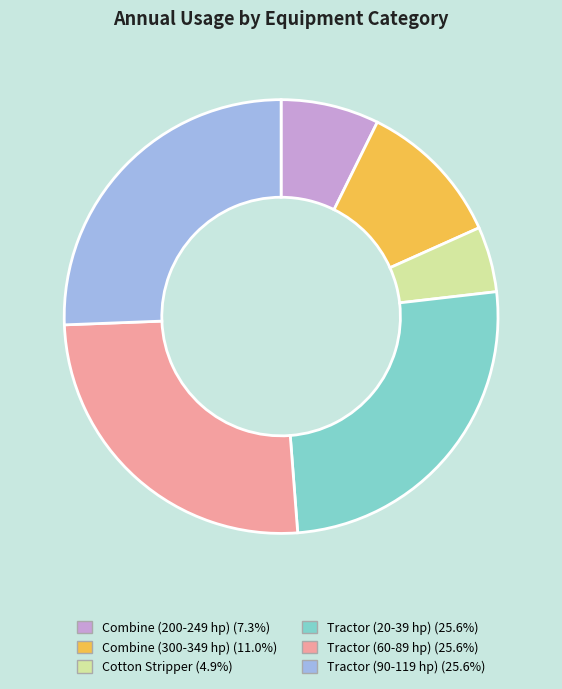

Is there a majority slice in this chart?

No